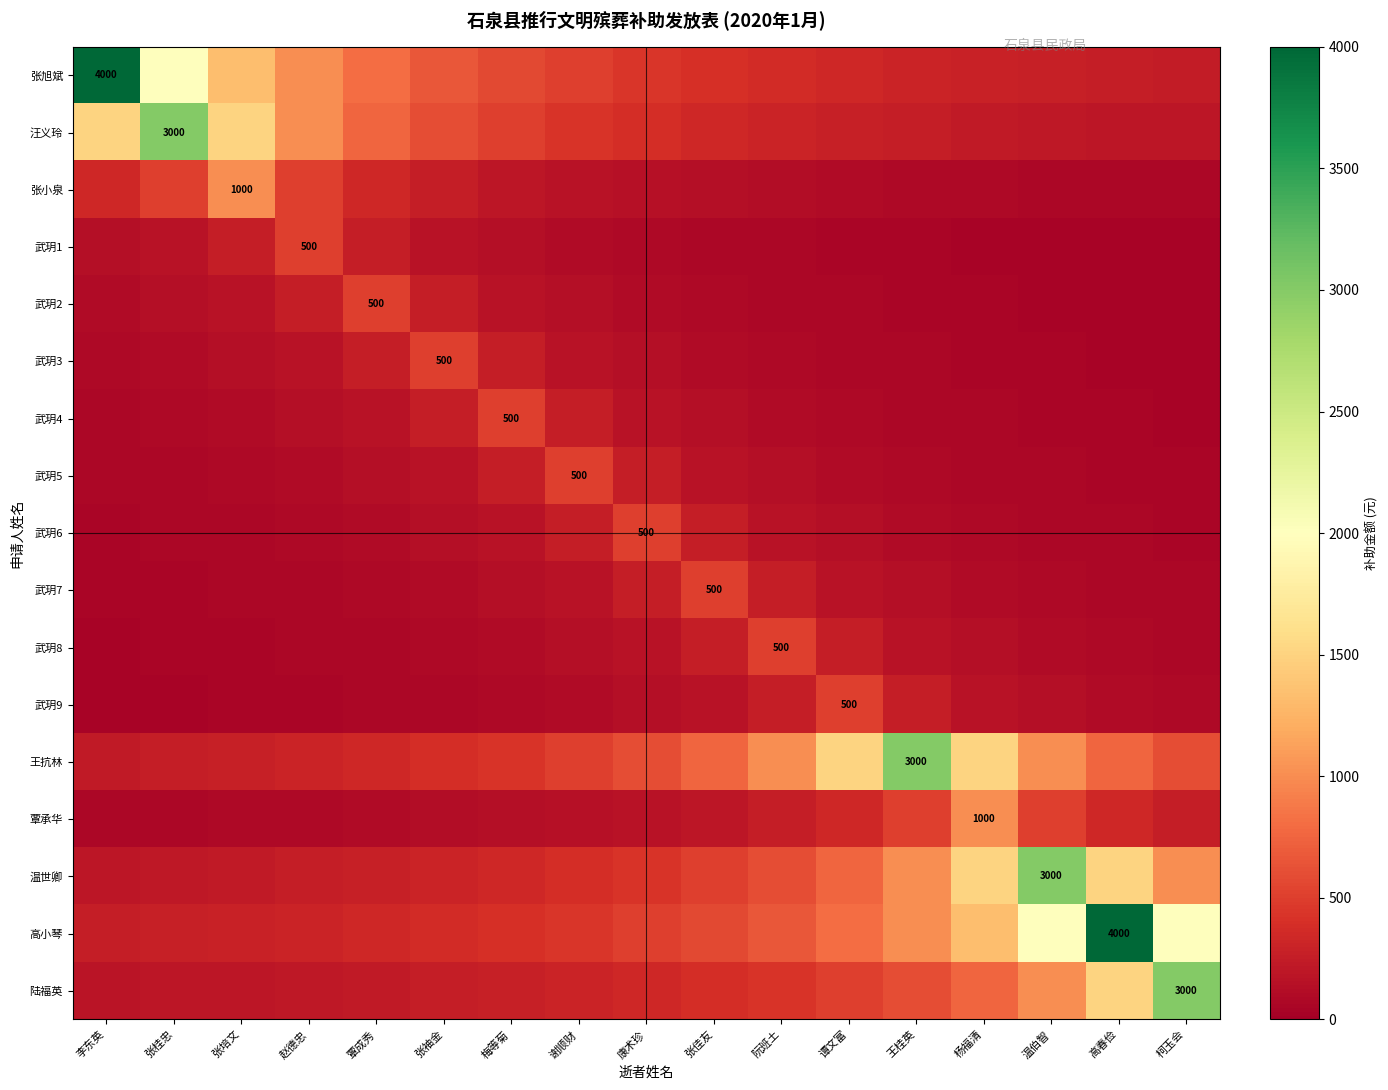

What is the average value of the 张小泉 series?

244.2